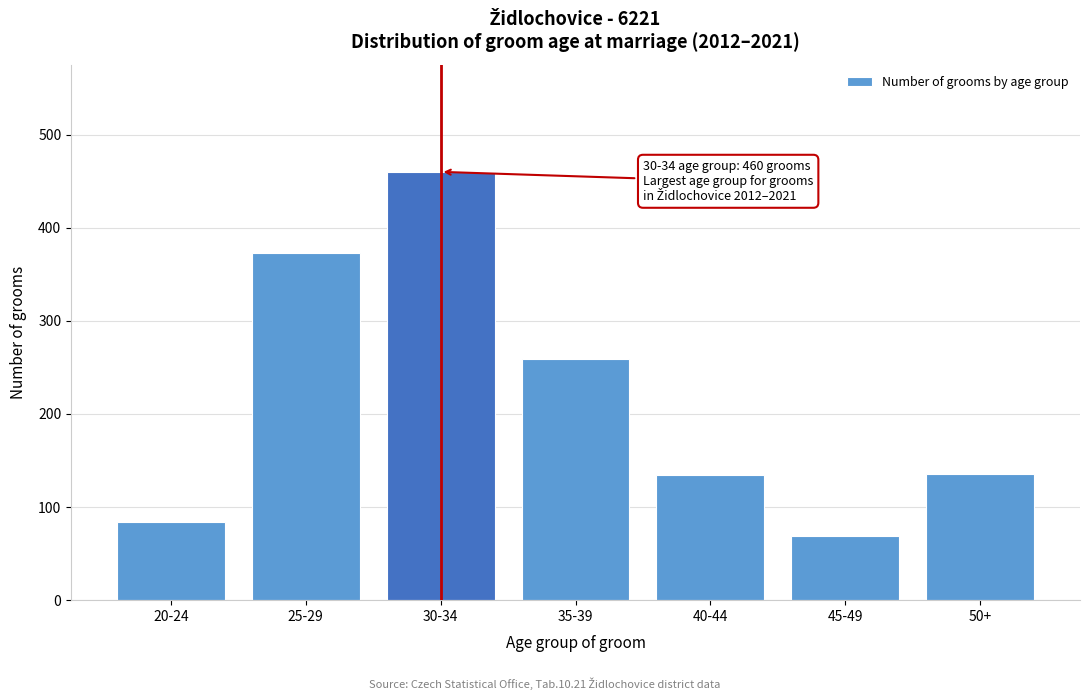

What value does the data have at 40-44?

134